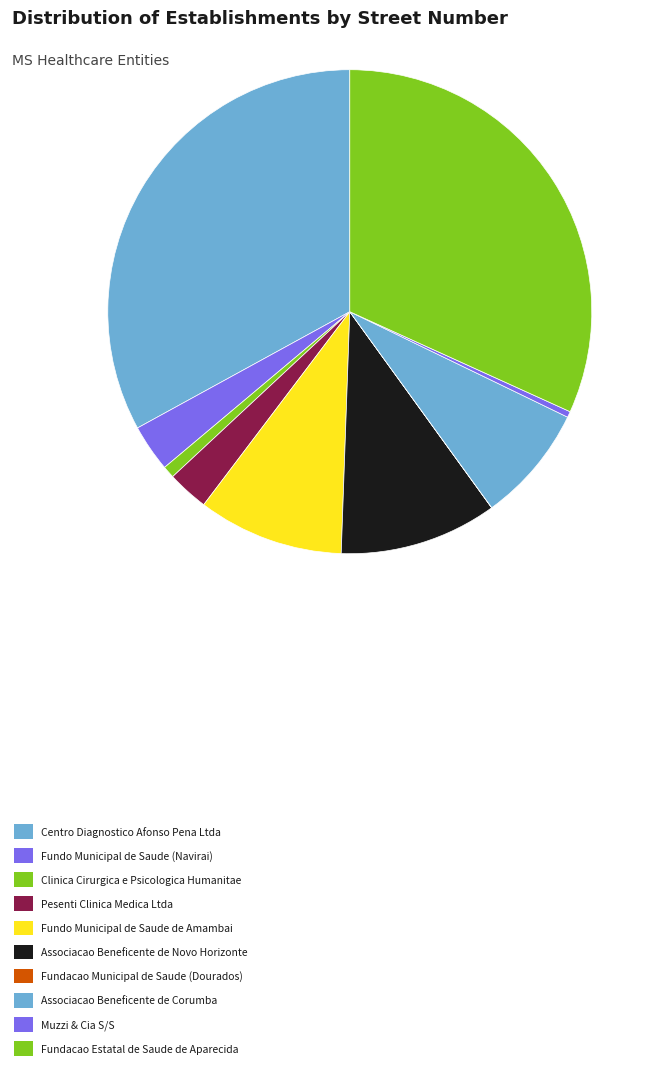

What percentage is NOT represented by Associacao Beneficente de Corumba?

92.2%